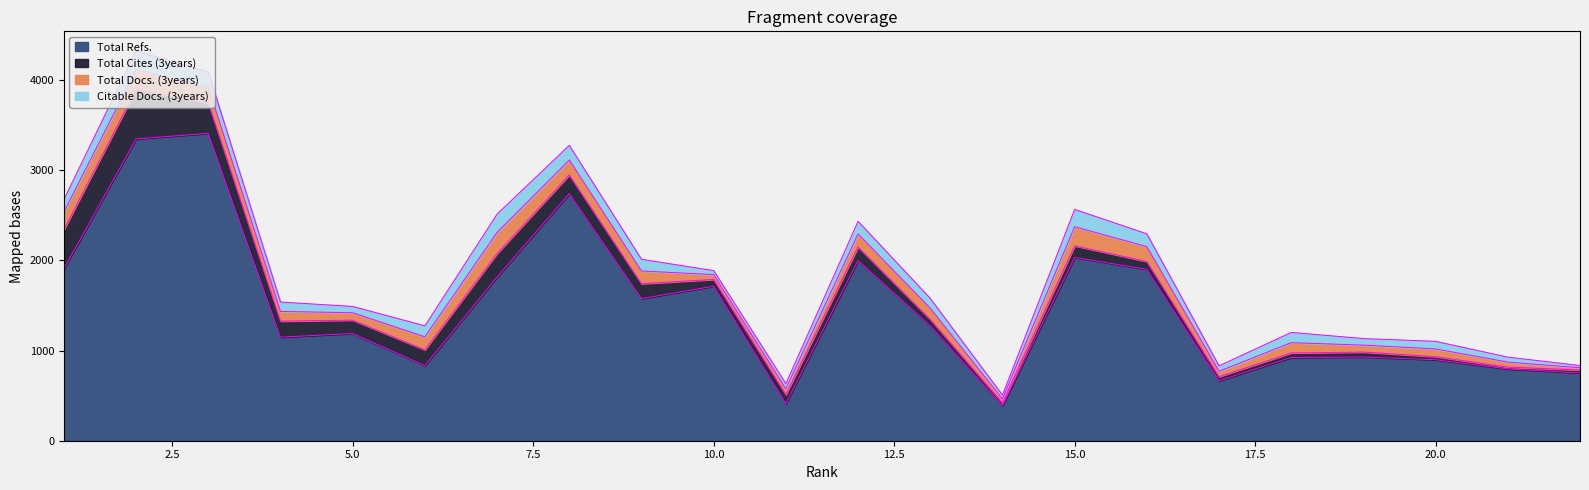

Which has a higher value, 2 or 6?

2